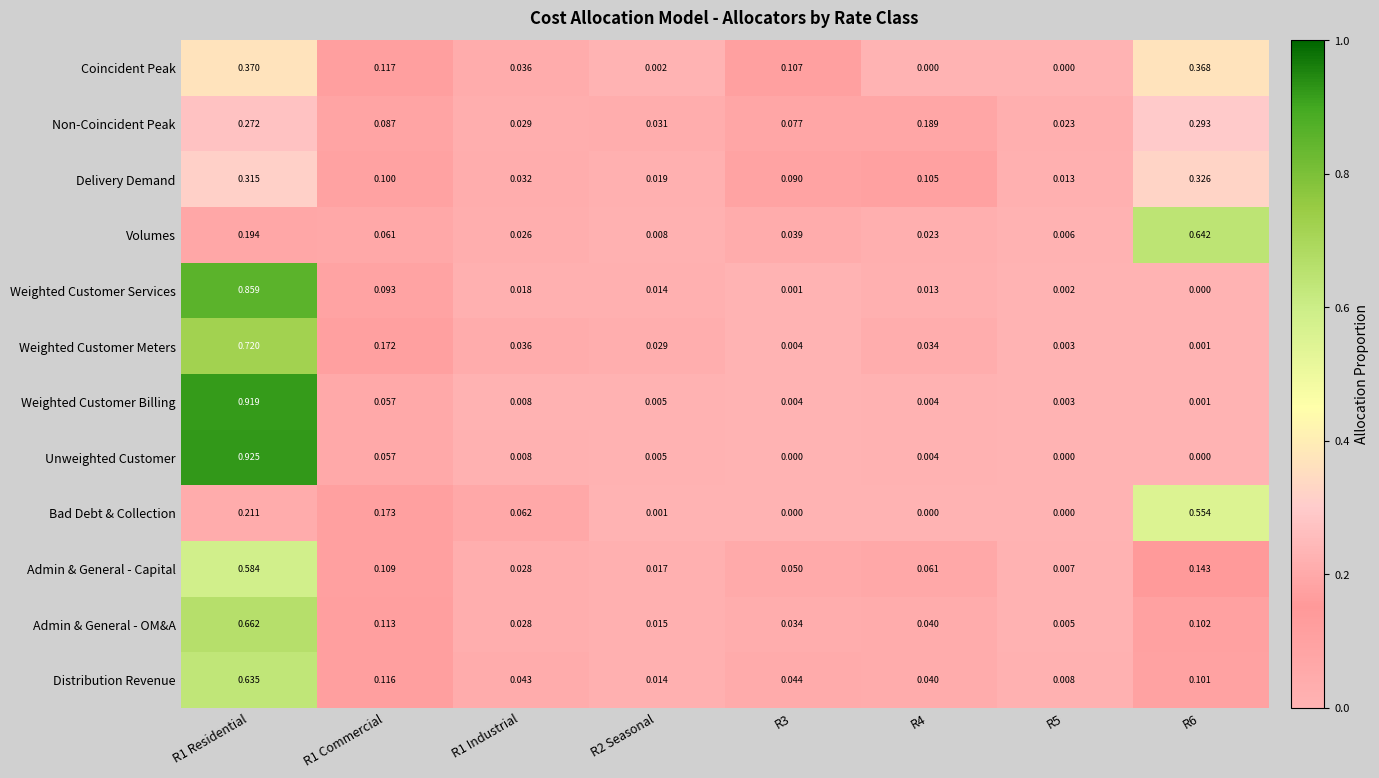

Is the value of Volumes at R4 greater than the value of Admin & General - OM&A at R2 Seasonal?

Yes